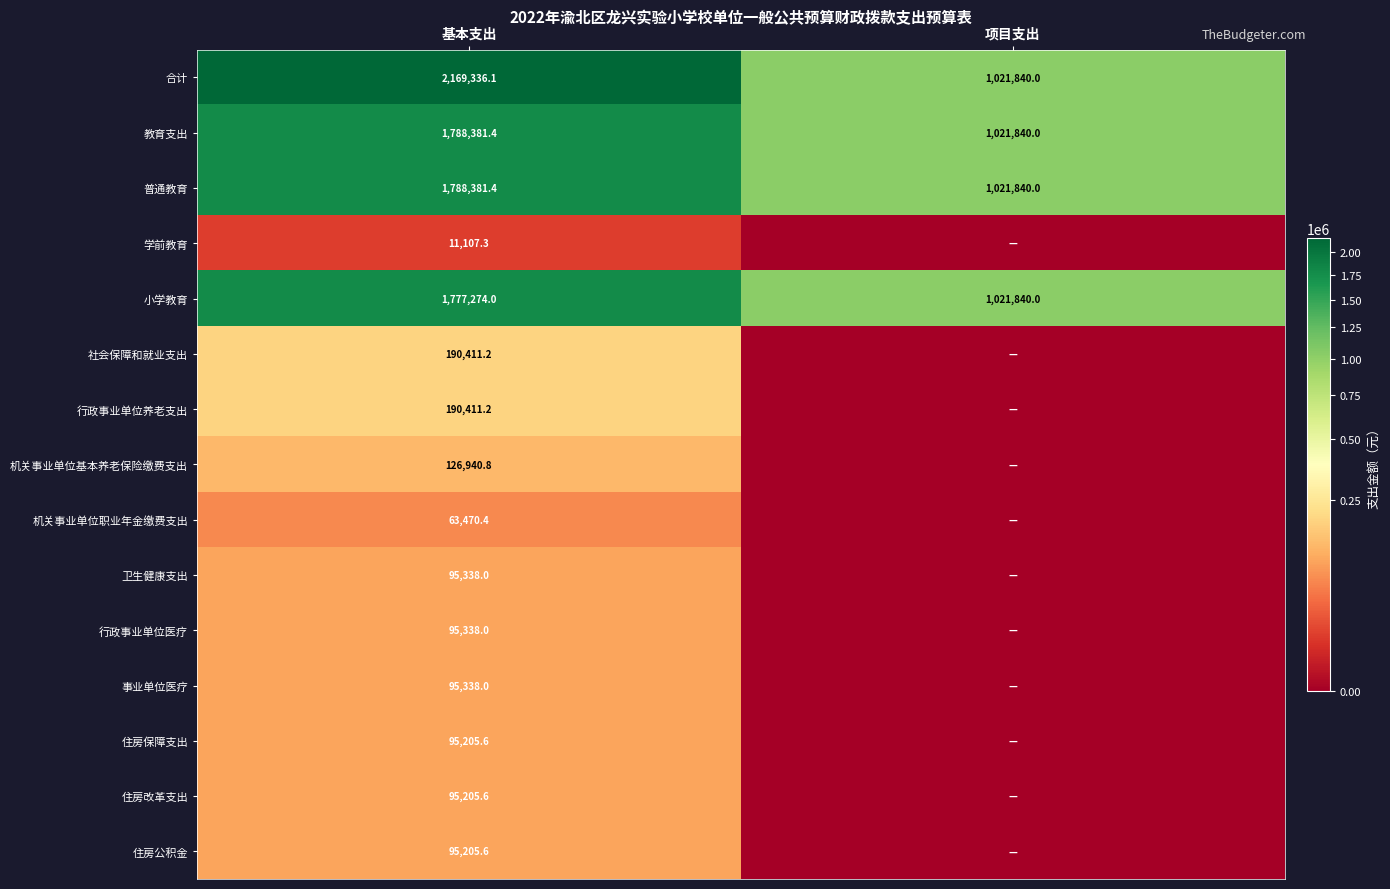

Read the 合计 value at 项目支出.

1021840.0